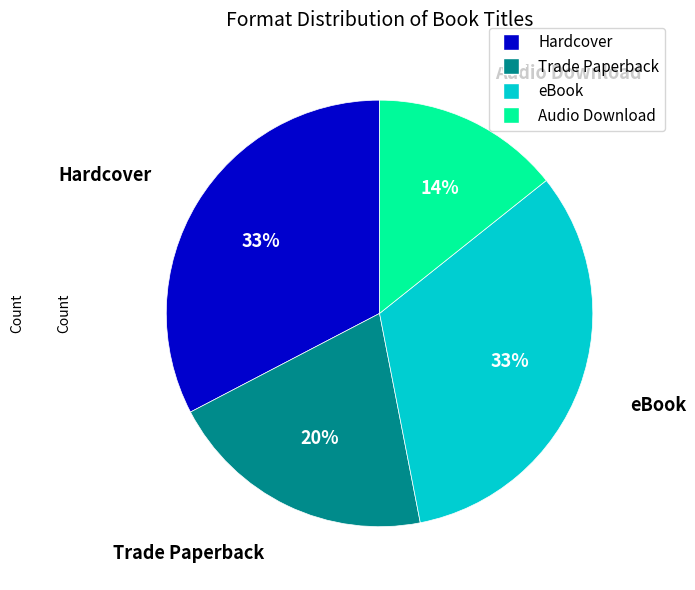

True or false: eBook accounts for 33% of the total.

True